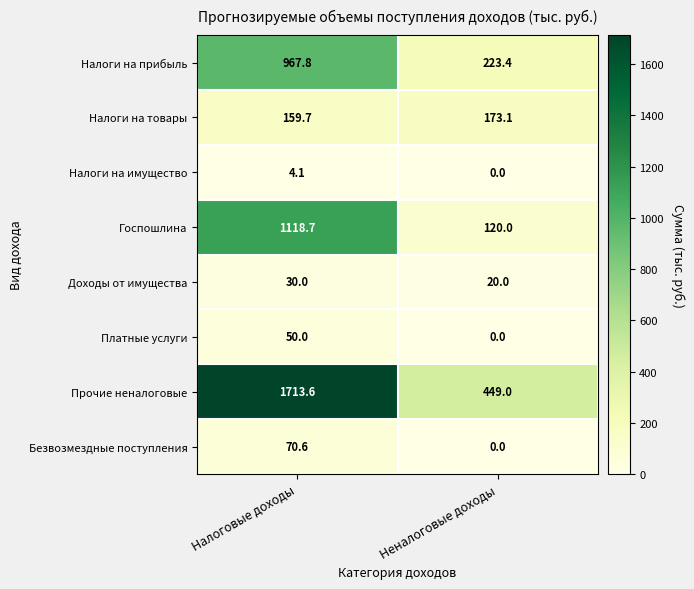

True or false: Платные услуги has a value of 26.7 at Налоговые доходы.

False